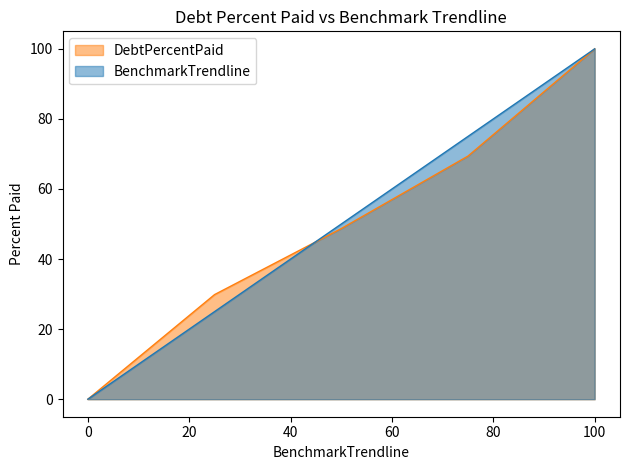

List the labels in order of DebtPercentPaid value, smallest first.

0, 25, 50, 75, 100